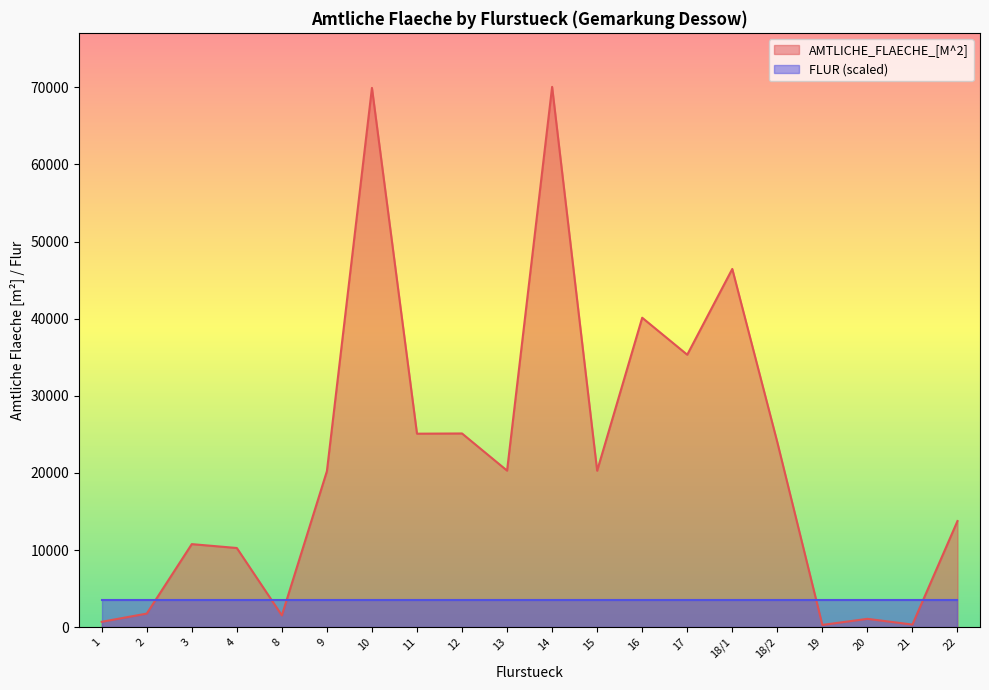

Reading left to right, what are all the values shown in this chart?

1=690	2=1754	3=10762	4=10260	8=1522	9=20223	10=69919	11=25082	12=25110	13=20293	14=70052	15=20279	16=40118	17=35323	18/1=46443	18/2=23971	19=284	20=1073	21=333	22=13757